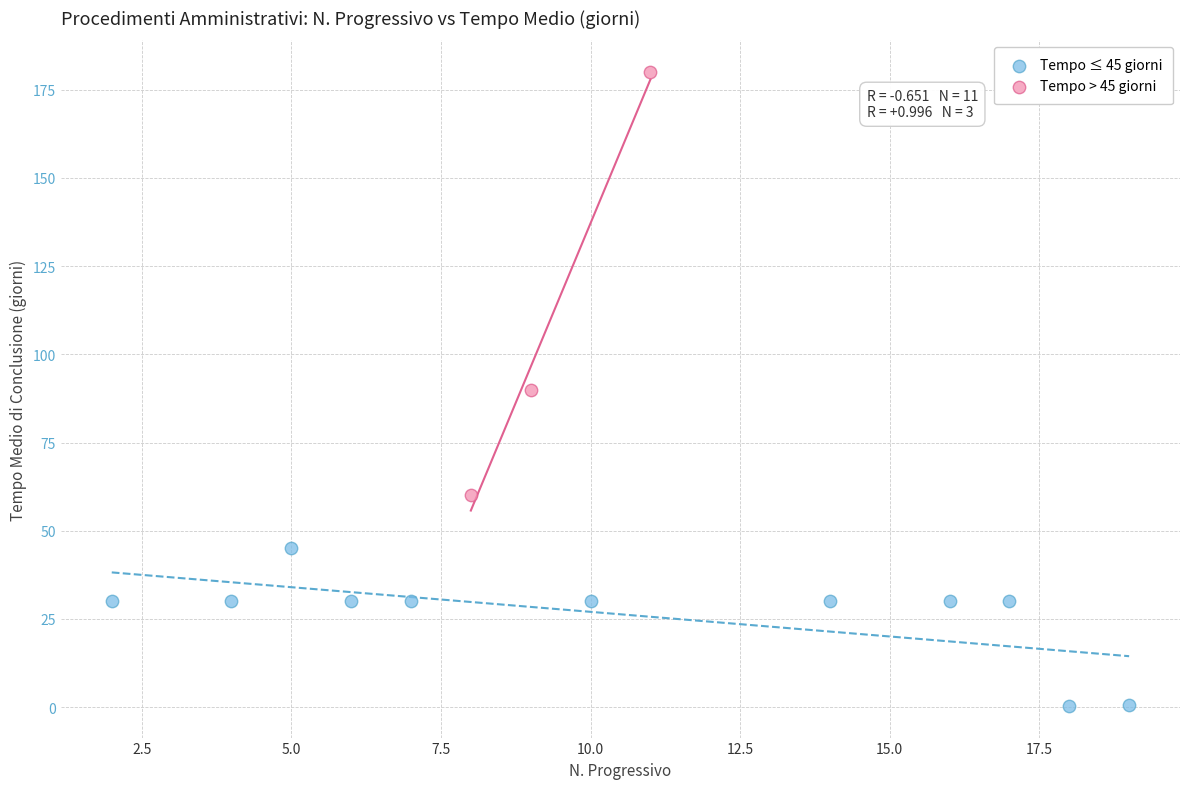

Which series contains the highest Y value?

Tempo > 45 giorni